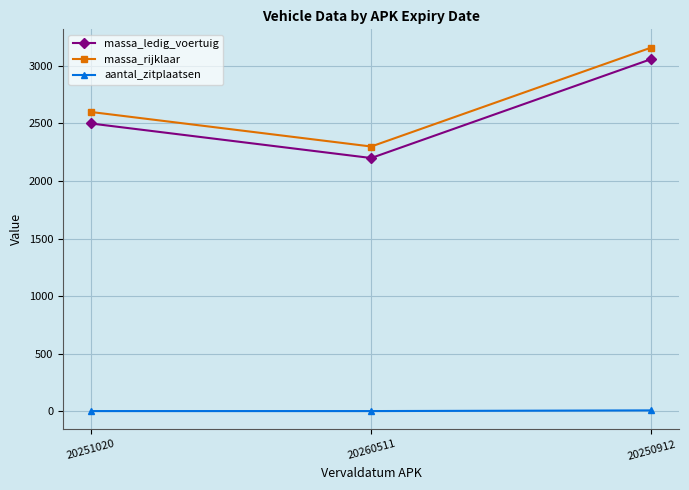

List the series in order of their peak value, lowest first.

aantal_zitplaatsen, massa_ledig_voertuig, massa_rijklaar